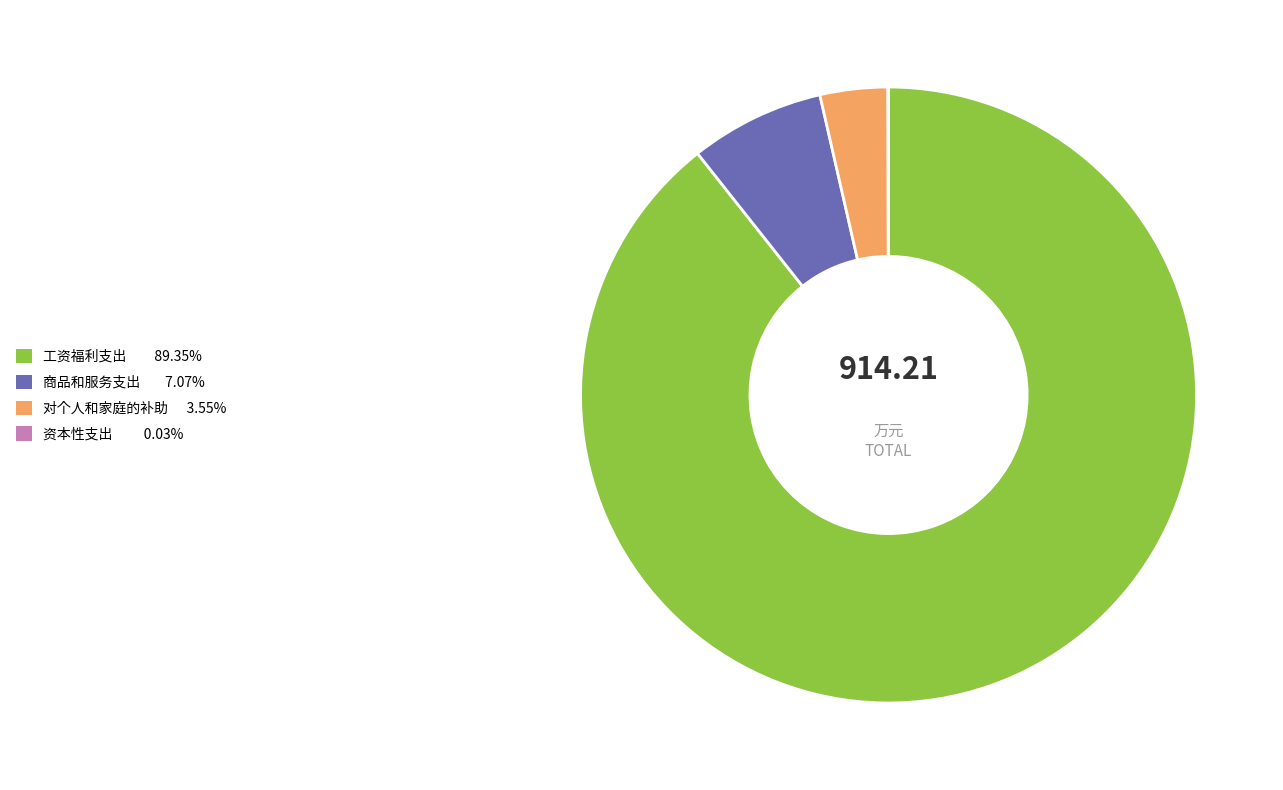

What is the ratio of the value at 对个人和家庭的补助 3.55% to the value at 商品和服务支出 7.07%?

0.5